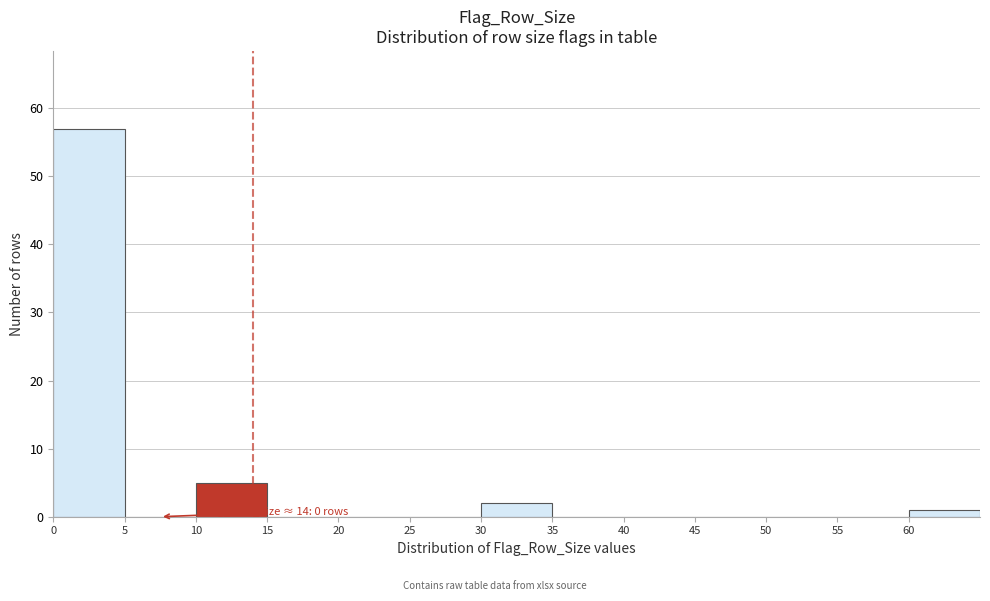

Over which range of the x-axis is the bar tallest?

0 to 5